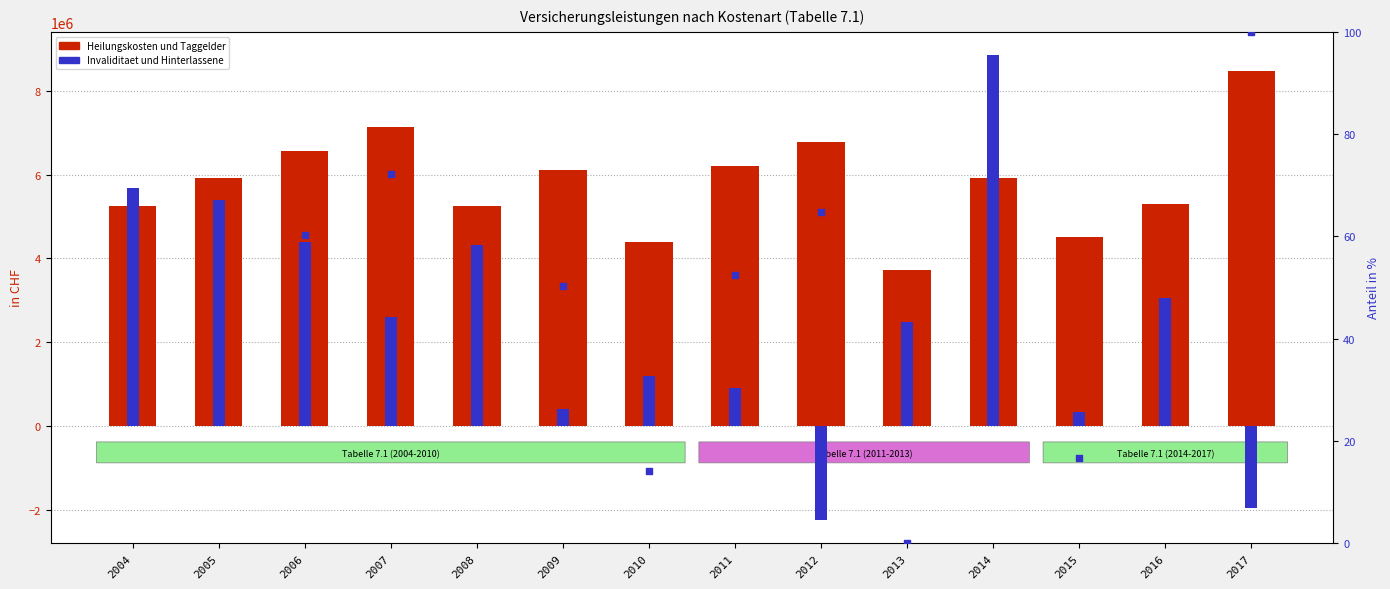

What is the total value across all series at 2014?

14761323.3